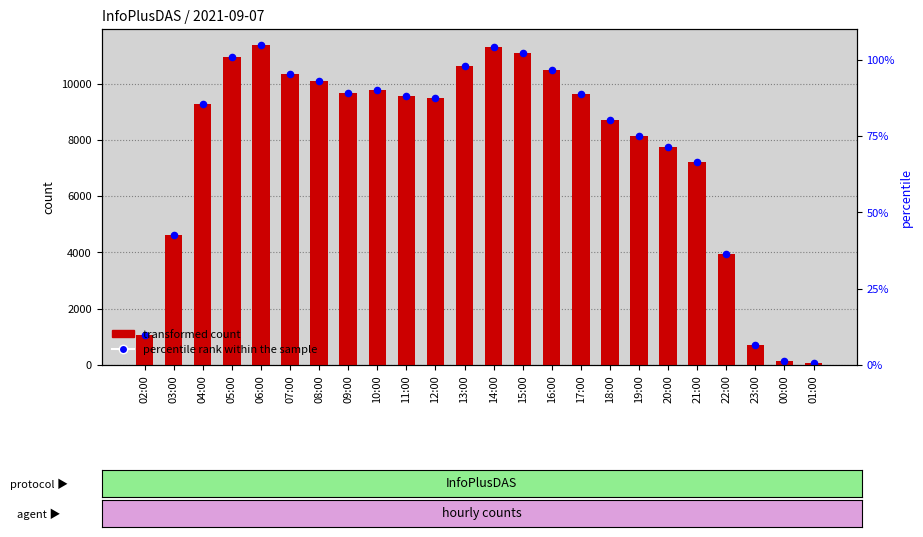

What is the total value across all series at 02:00?

2098.0